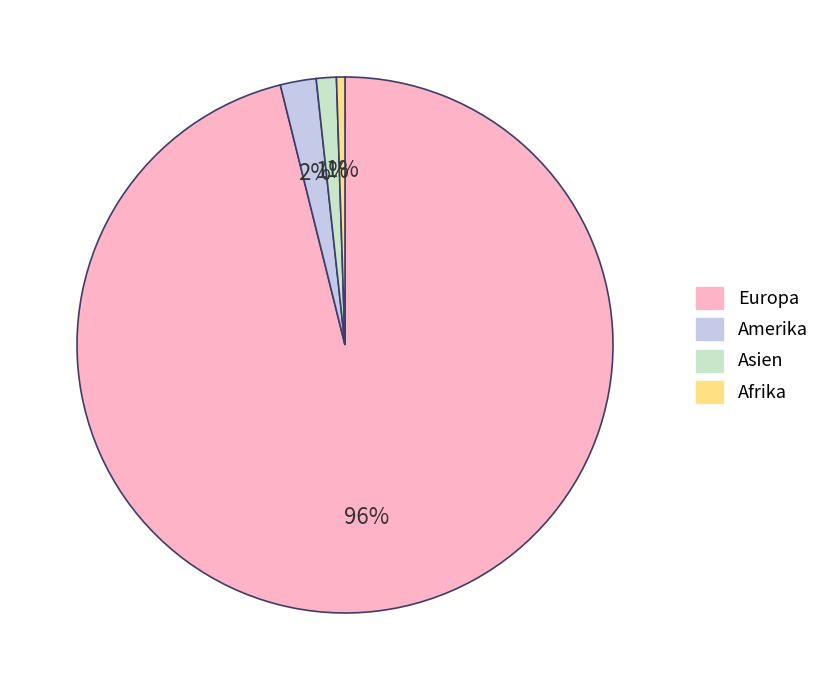

To the nearest percent, what is the average slice percentage?

25%